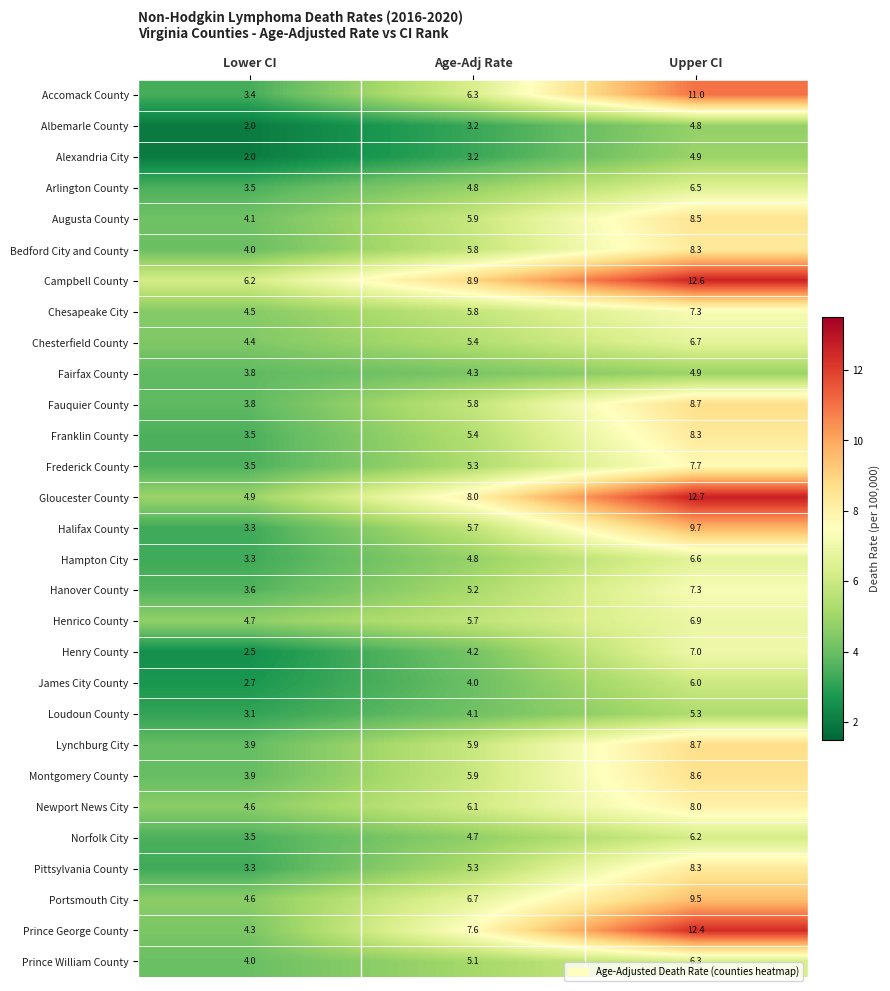

Read the James City County value at Lower CI.

2.7